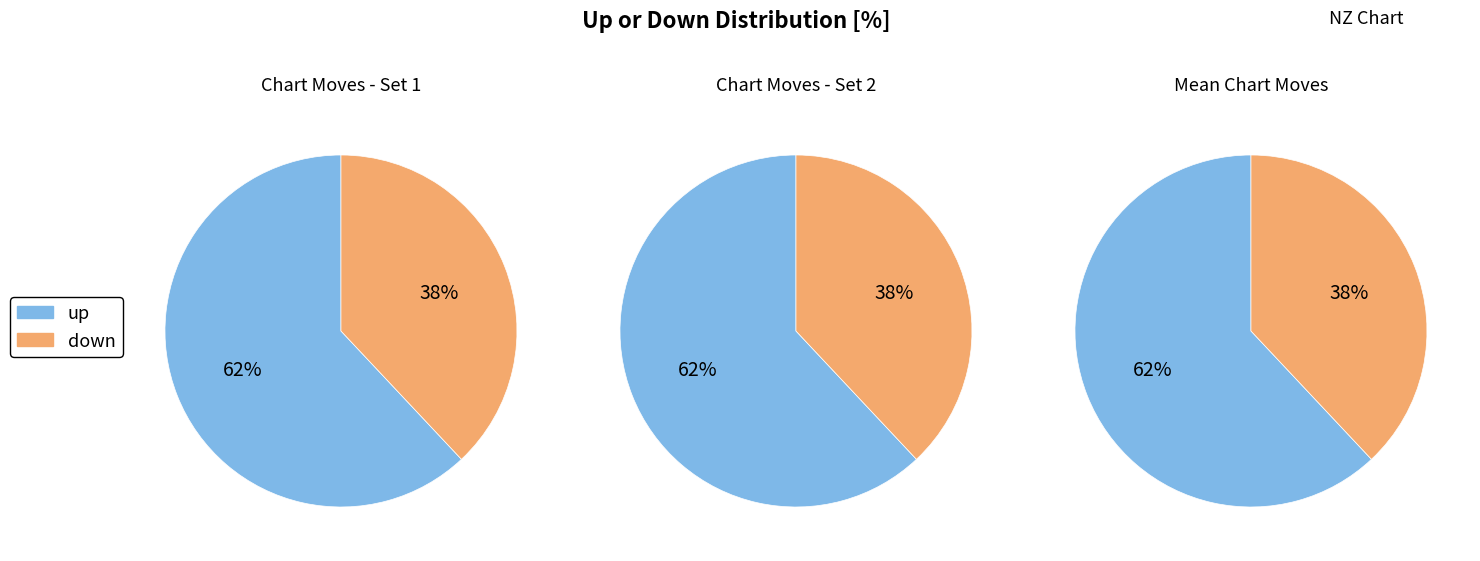

Which slice is the largest?

up